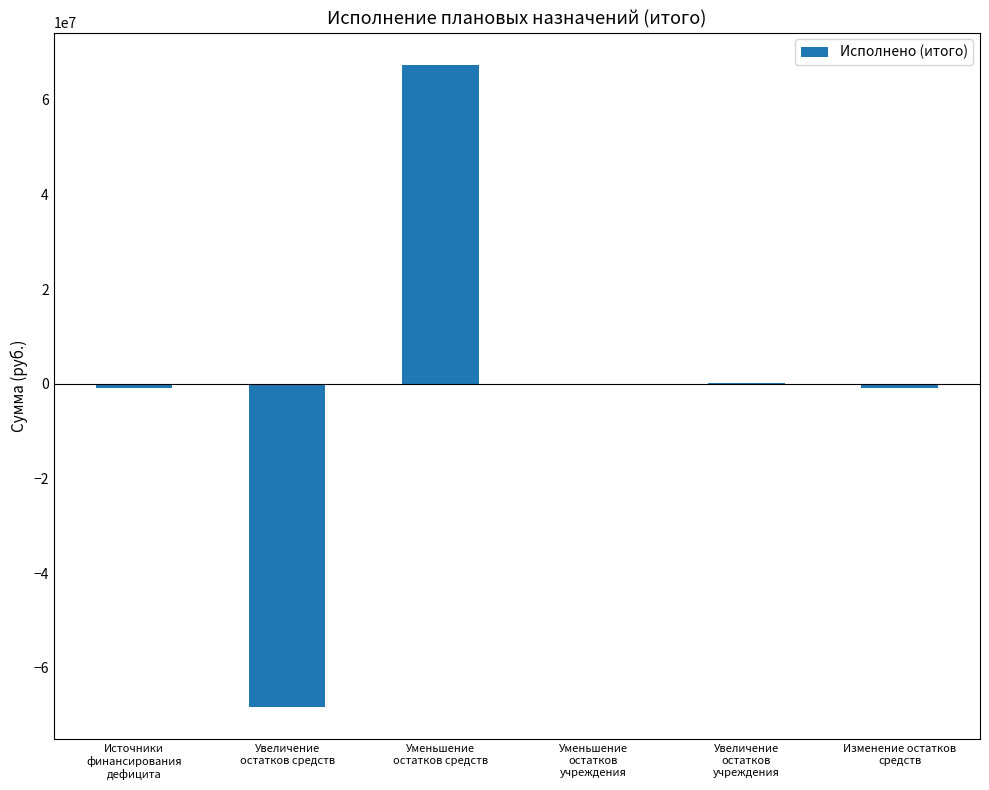

True or false: the data shows -196866.2 at Уменьшение
остатков
учреждения.

True